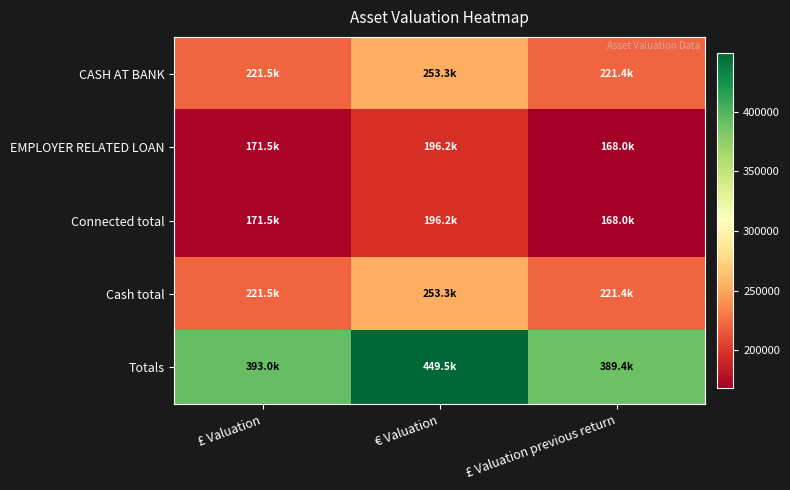

List the series in order of their peak value, lowest first.

EMPLOYER RELATED LOAN, Connected total, CASH AT BANK, Cash total, Totals